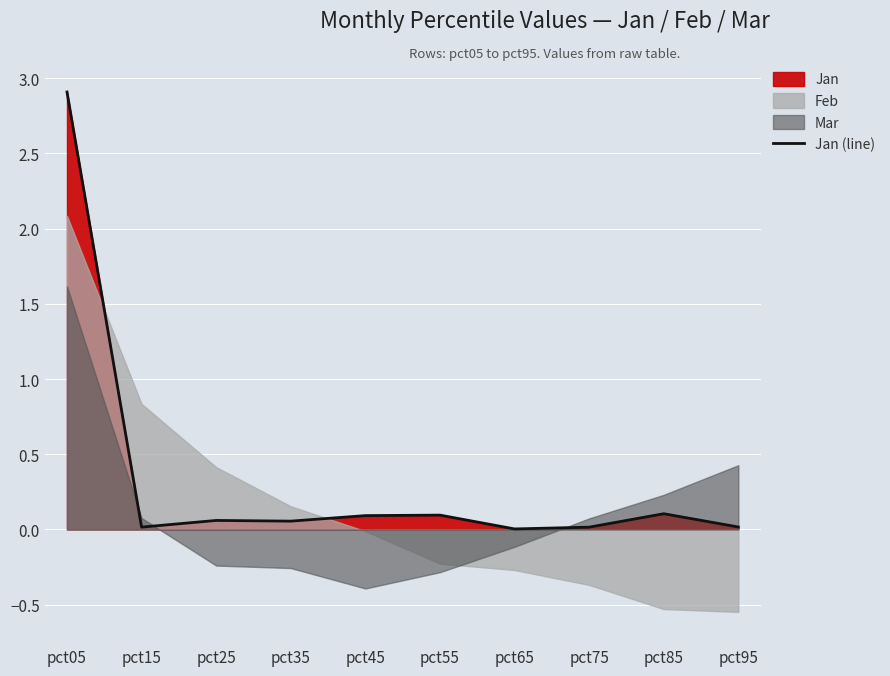

True or false: the data shows 0.1 at pct45.

False